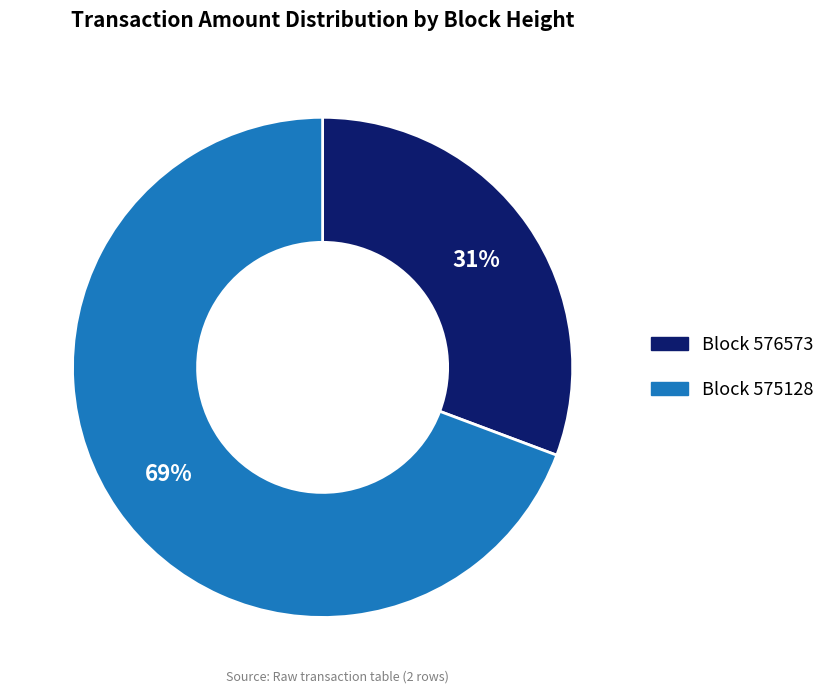

To the nearest percent, what is the average slice percentage?

50%